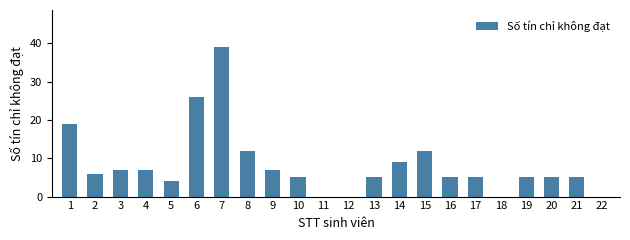

How many data points does each series have?

22